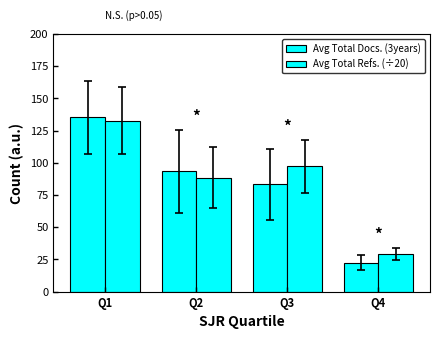

How many bars are there in each group?

2